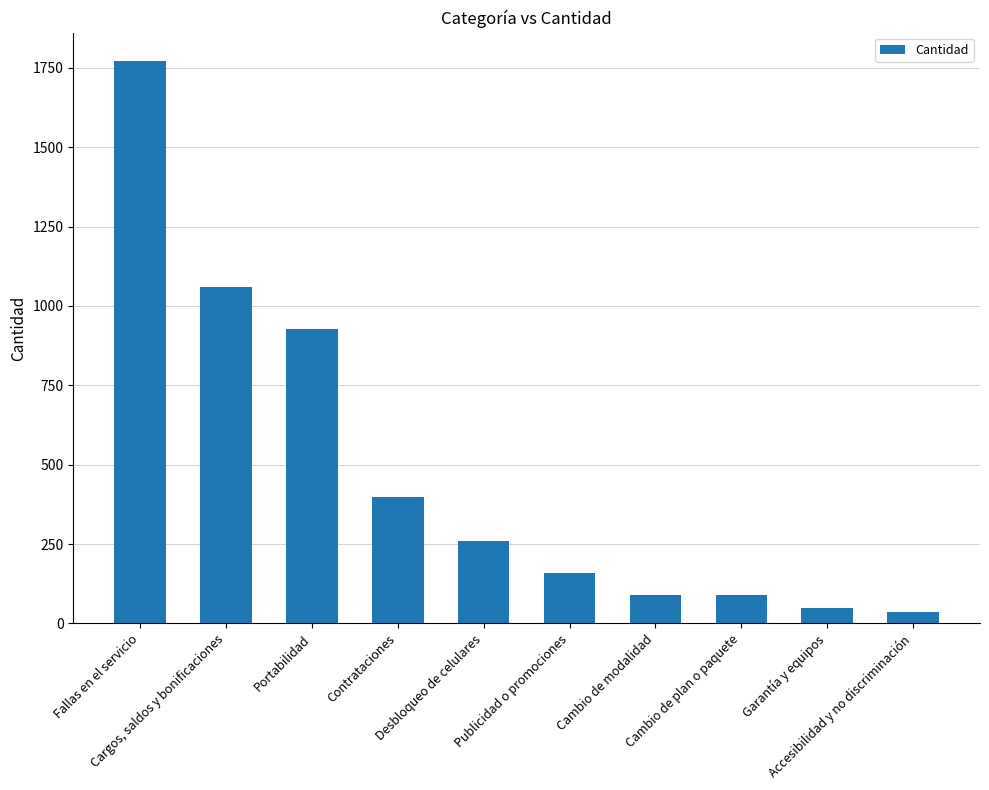

What is the average value?

484